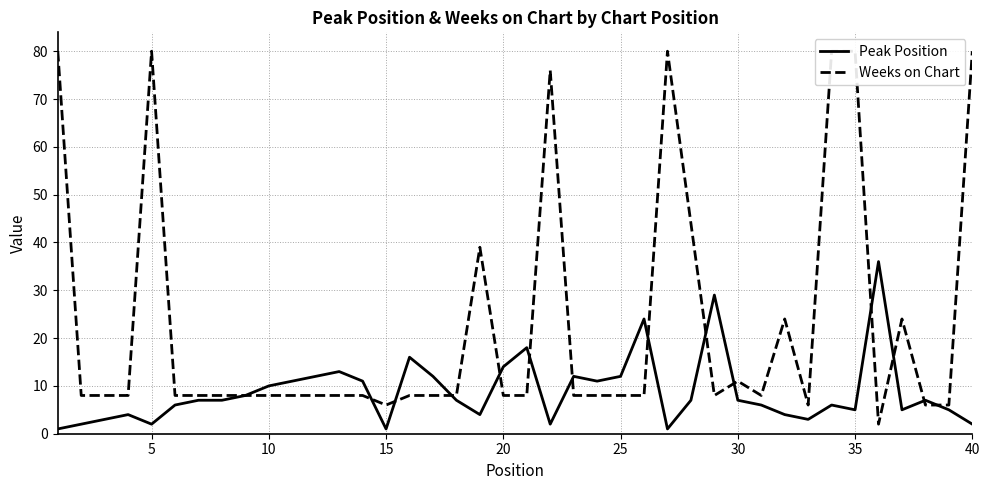

Count the number of categories in the chart.

40